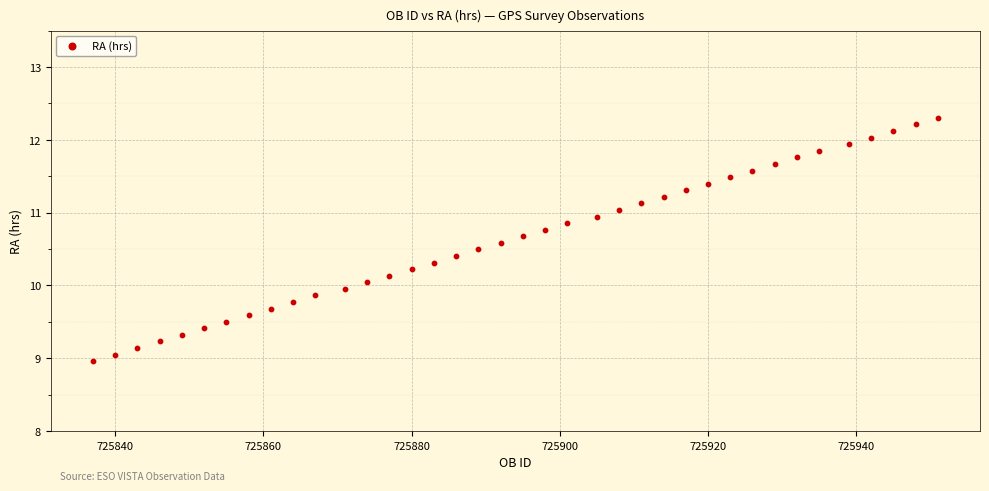

What is the range of Y values (max minus min)?

3.3